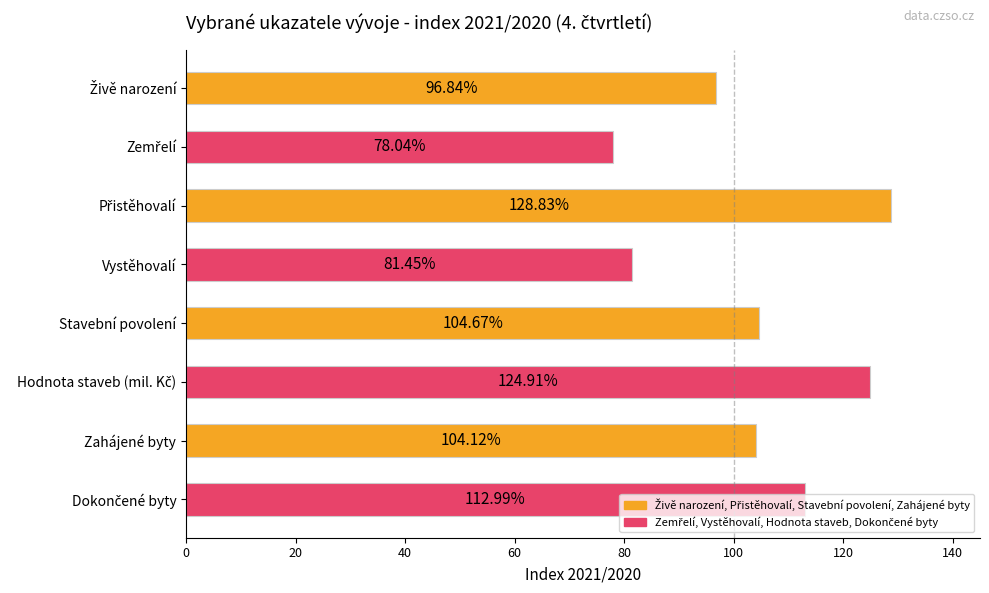

What is the label of the 2nd bar from the bottom?

Zahájené byty